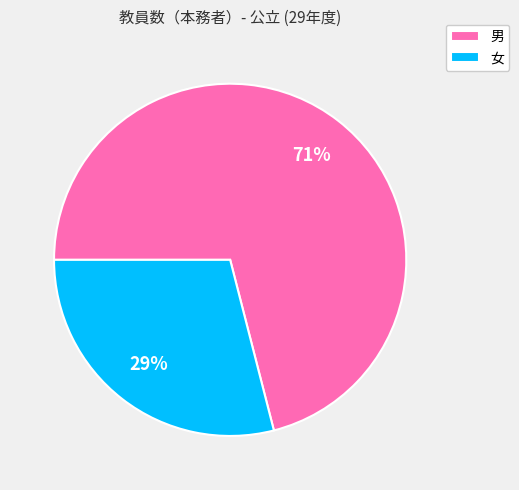

Rank the categories by value from highest to lowest.

男, 女